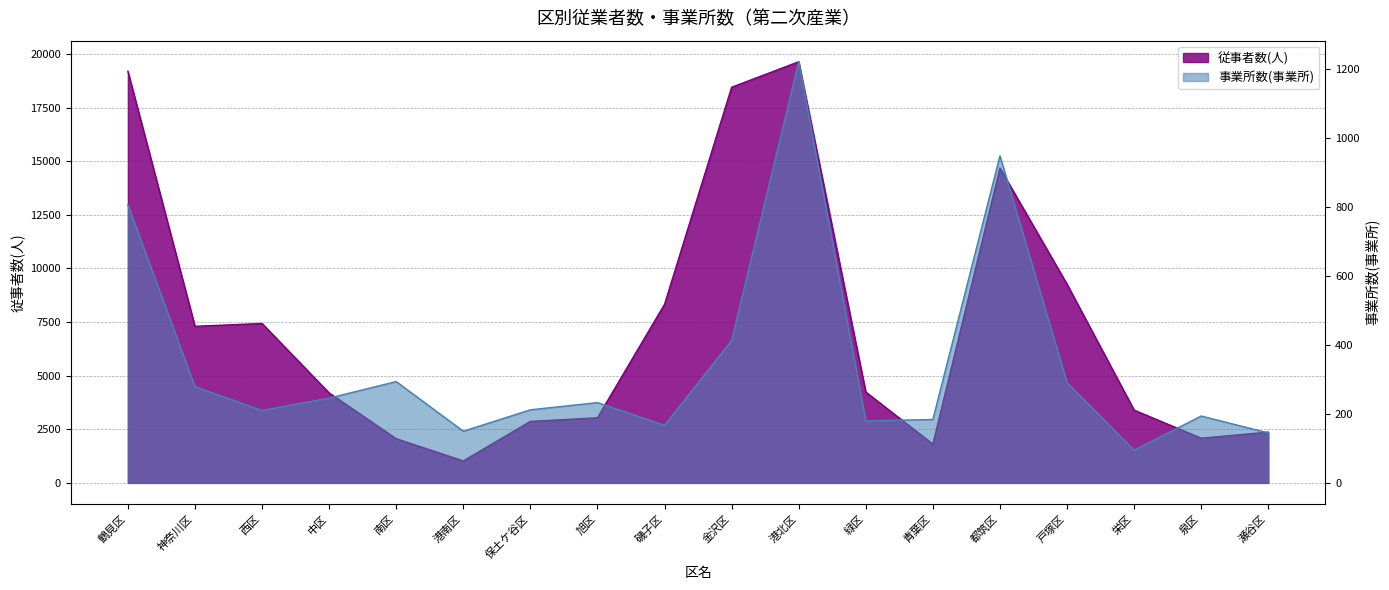

What is the difference between the highest and lowest values at 港北区?

18412